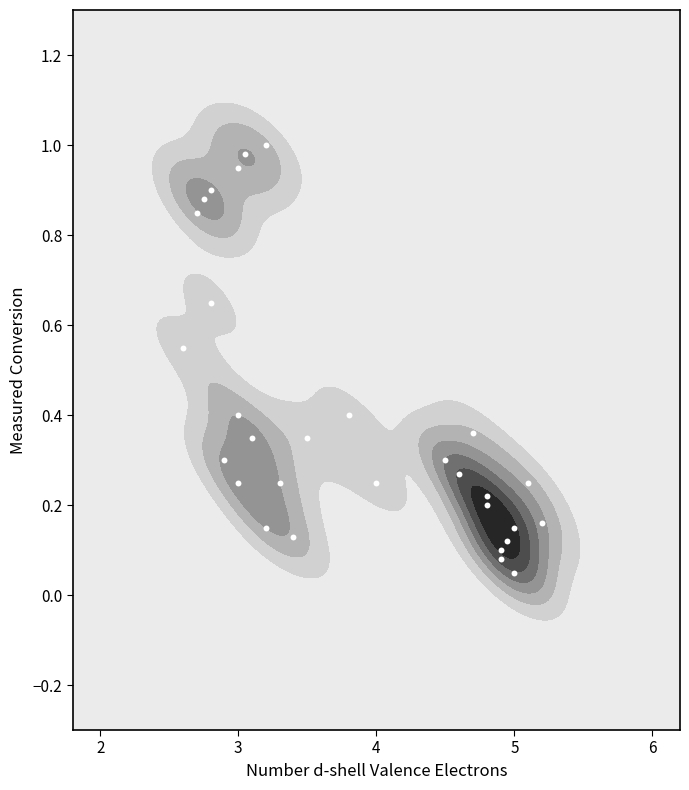

What is the difference between the maximum and minimum values?

0.9